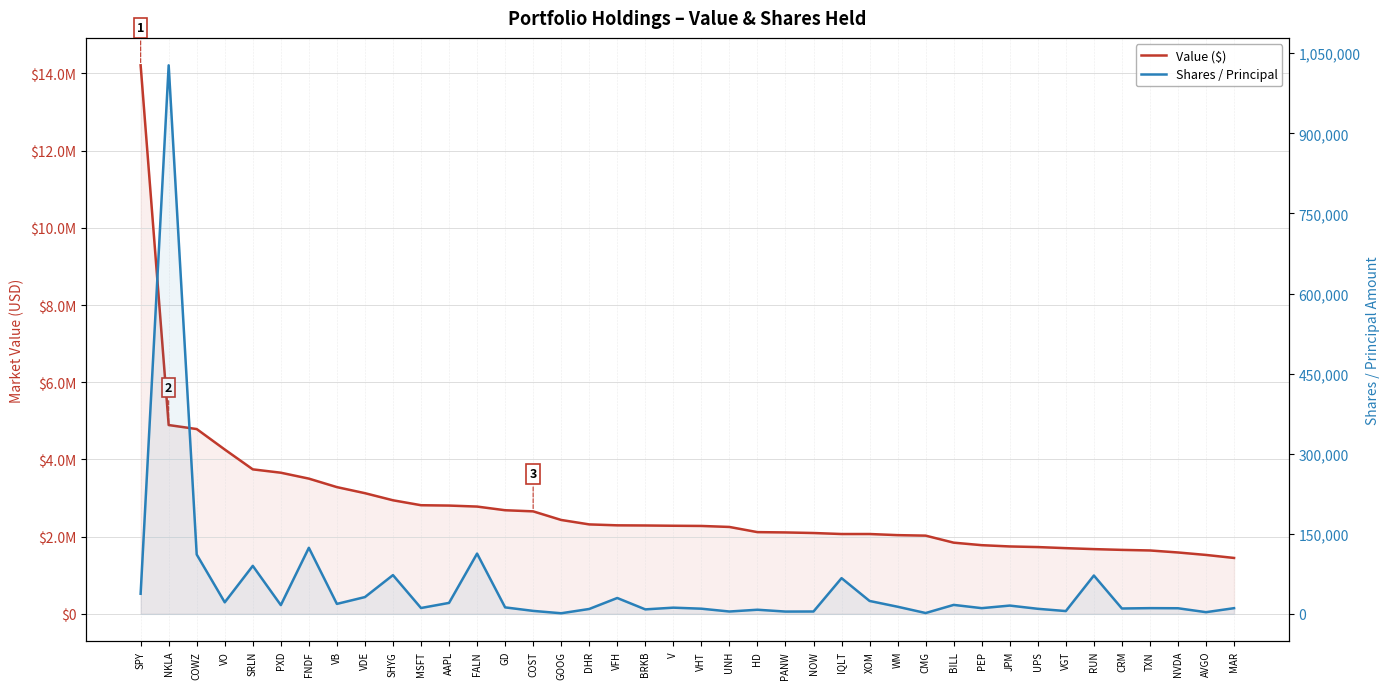

The Shares / Principal series shows 17918 at PEP. True or false?

False